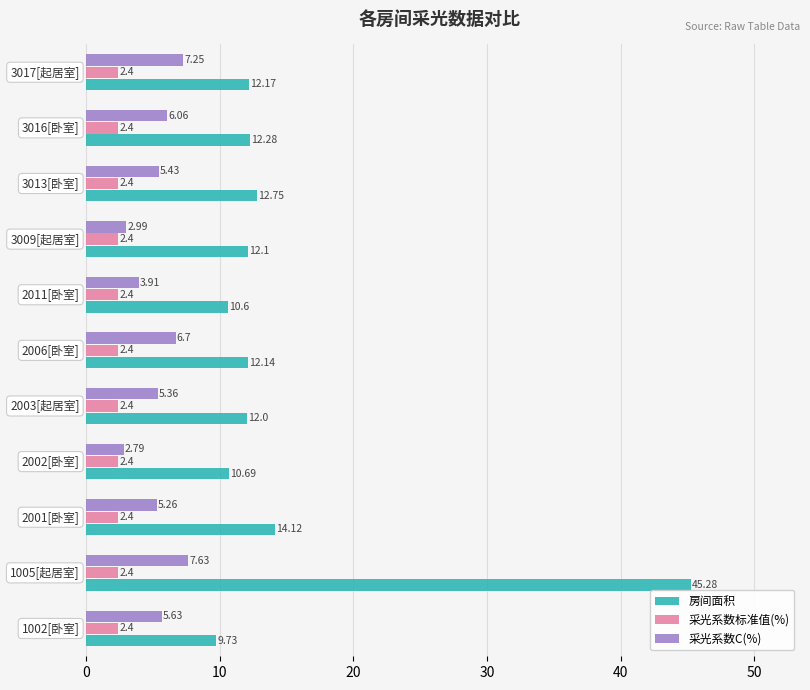

Rank the series by their maximum value, from lowest to highest.

采光系数标准值(%), 采光系数C(%), 房间面积